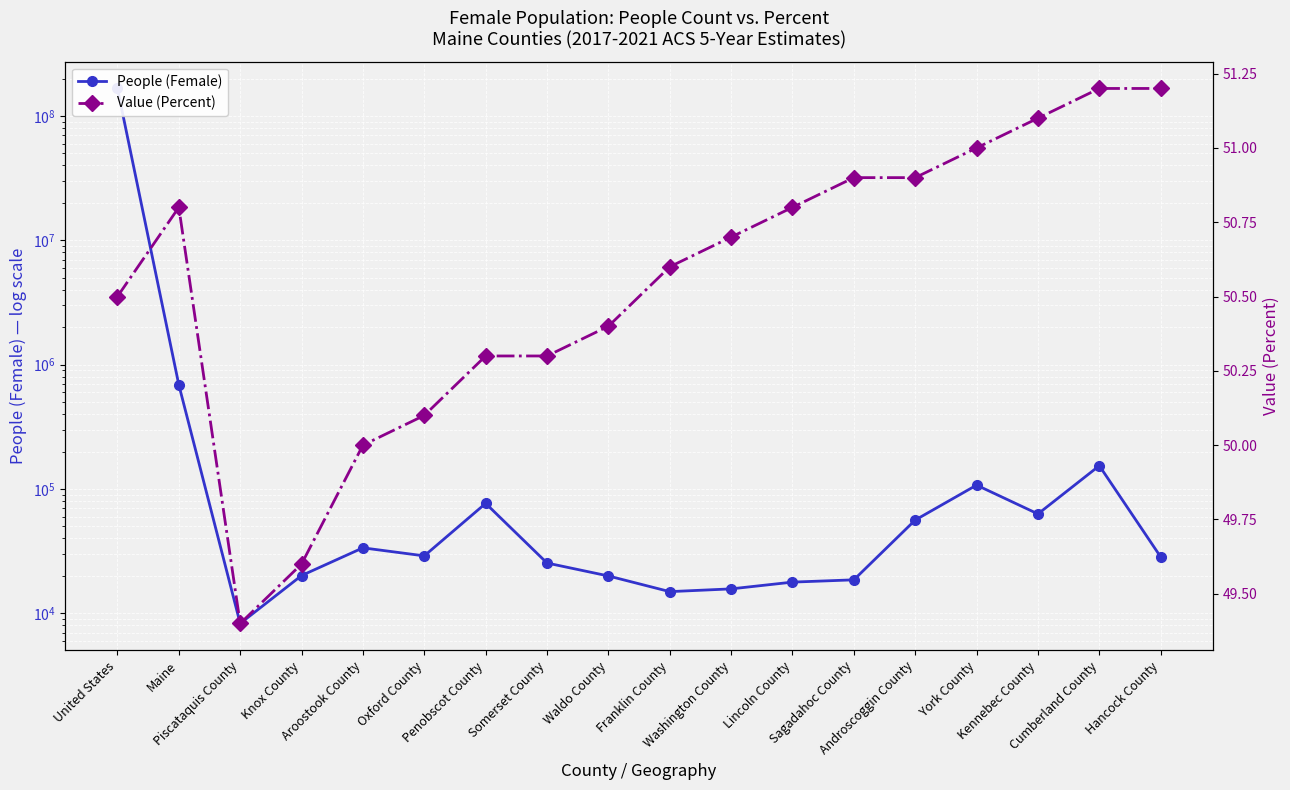

At Lincoln County, list the series in order from smallest to largest.

Value (Percent), People (Female)